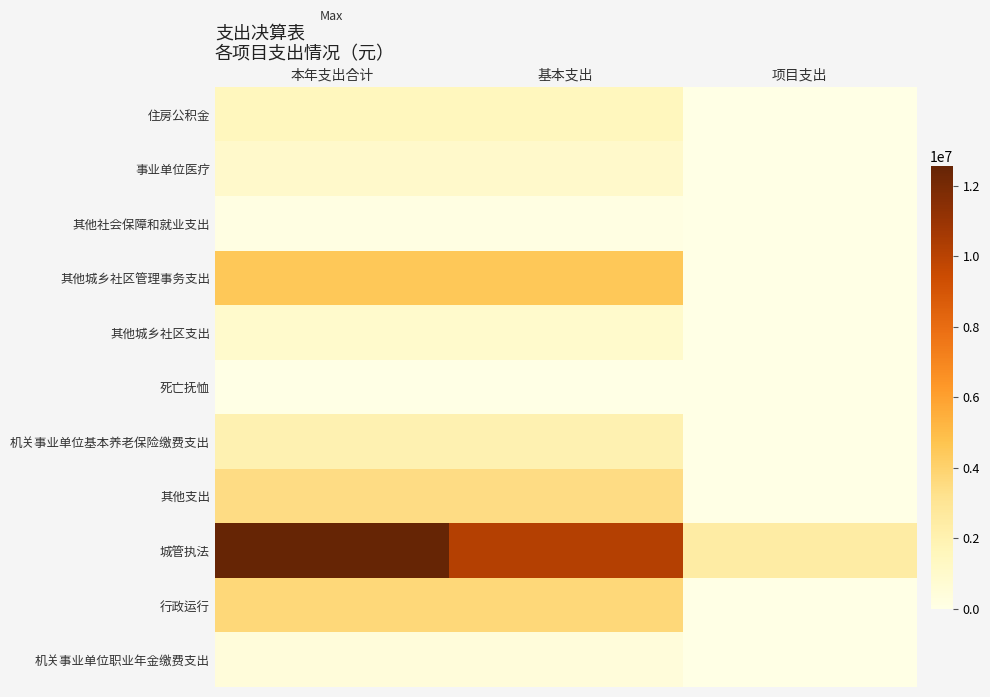

What is the maximum value shown in the chart?

12571916.2